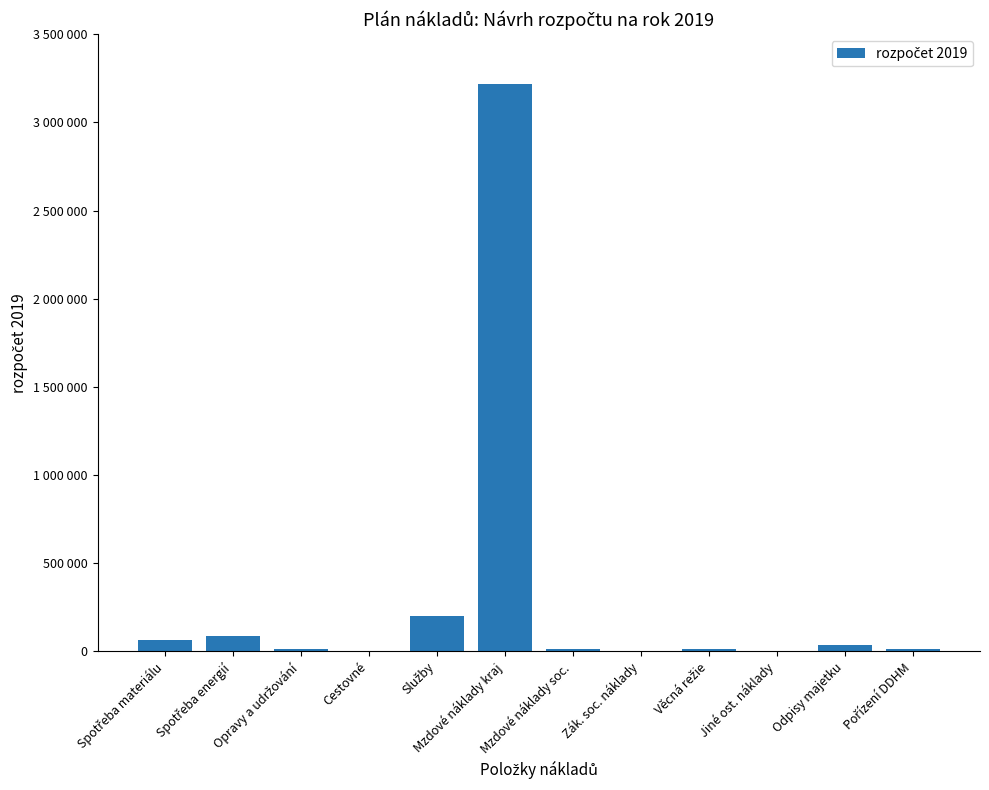

Are the bars horizontal?

No